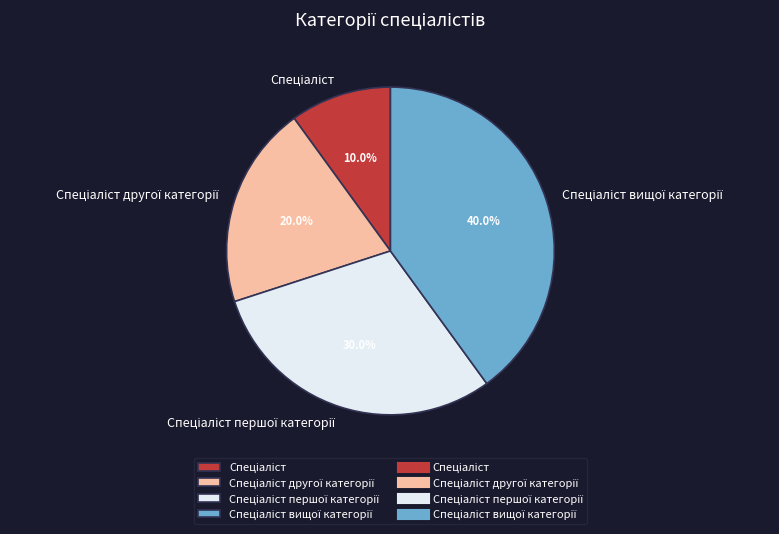

Does any single category account for the majority?

No